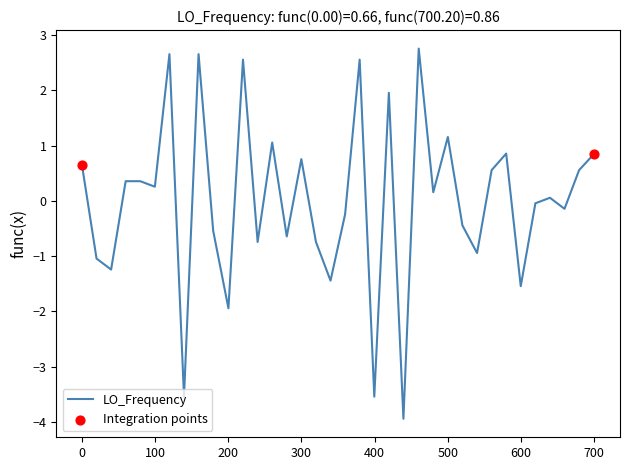

What is the difference between the maximum and minimum values?

6.7